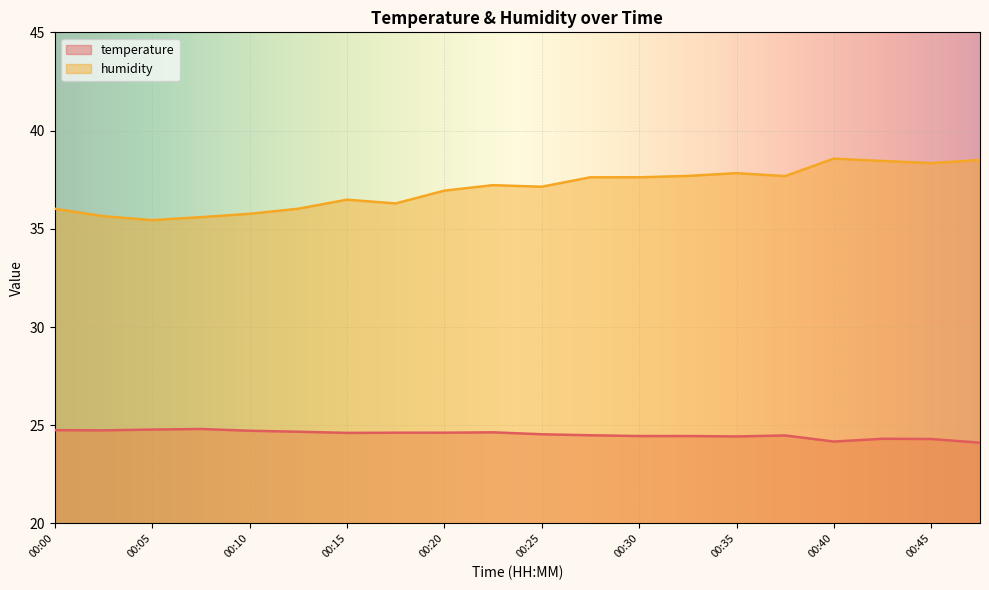

Is the value of humidity at 00:00 greater than the value of temperature at 00:42?

Yes